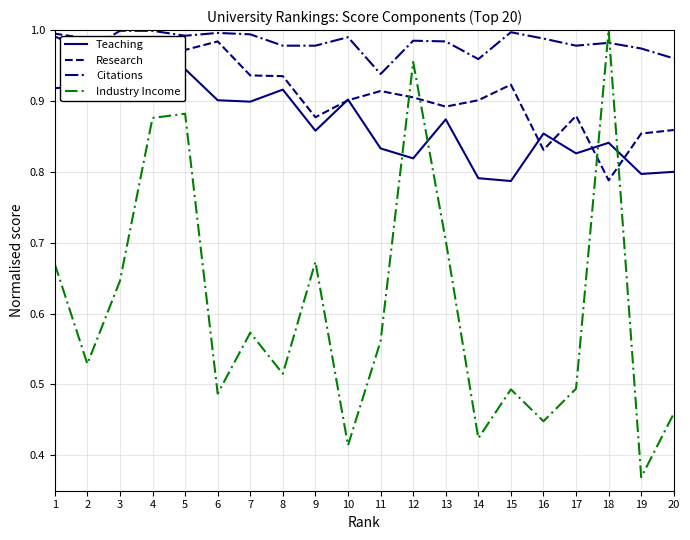

How many lines are shown in the chart?

4